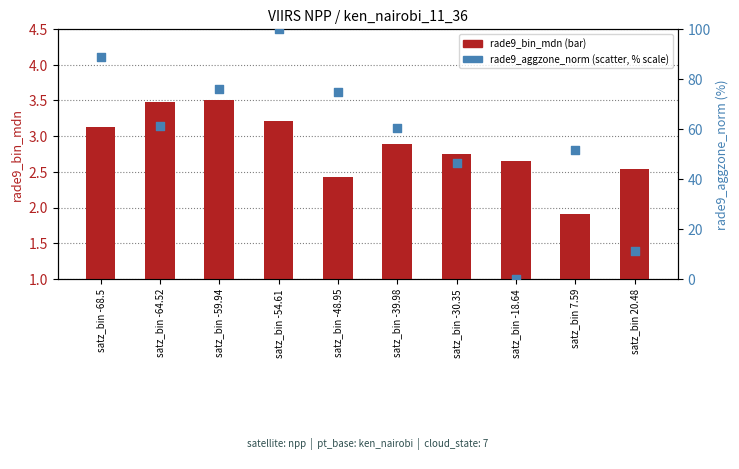

At which category is the sum across all series the highest?

satz_bin -54.61